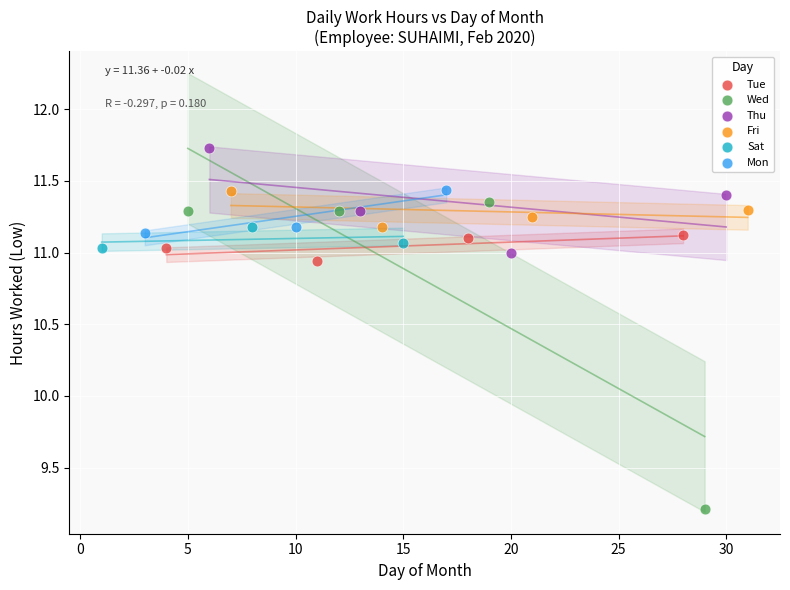

Which series has the largest Y range (max minus min)?

Wed